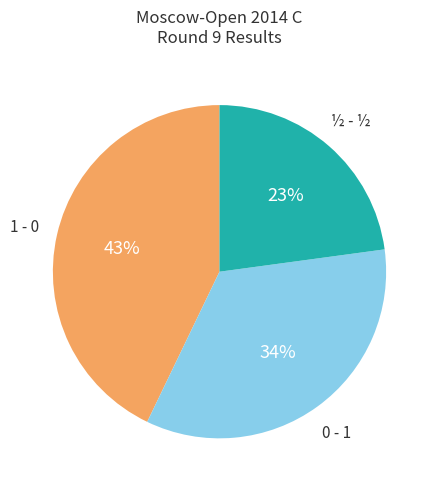

To the nearest percent, what is the difference between the largest and smallest slice percentages?

20%